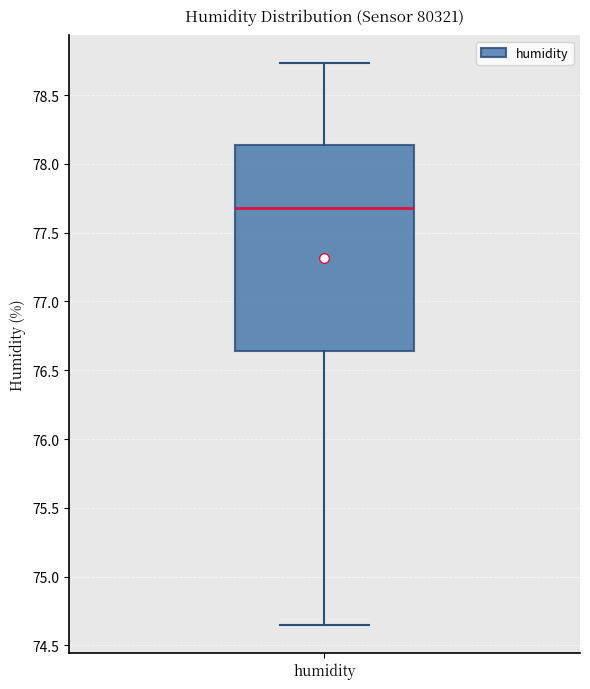

Read this box plot against the y-axis: the position of the median line, the range covered by the box, and the ends of both whiskers. The values are not printed on the chart, so give them approximately, as read against the axis.

median 77.70, box 76.65 to 78.15, whiskers 74.65 to 78.75